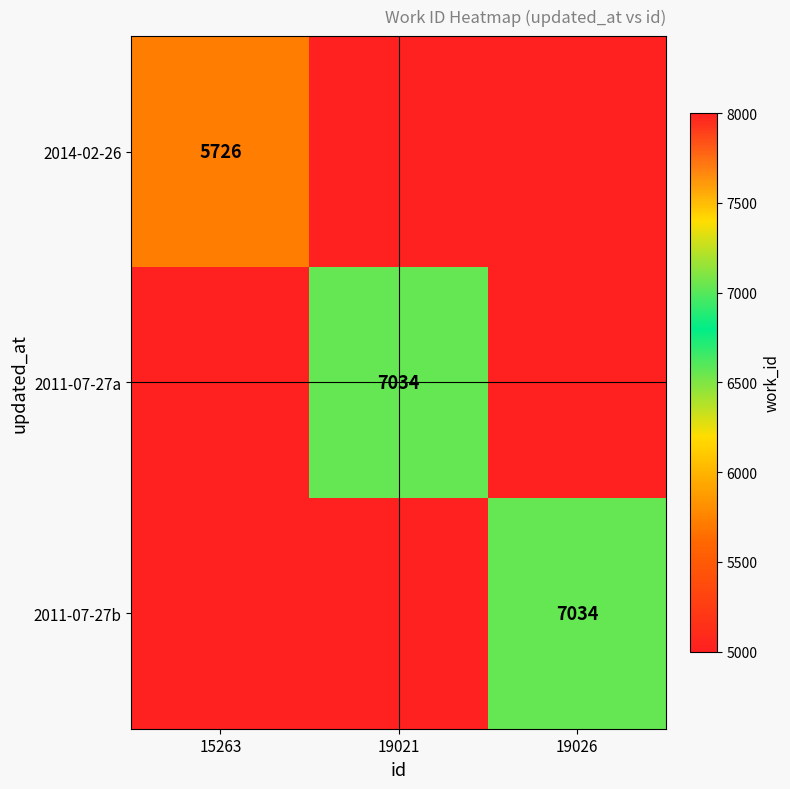

Is it true that 2011-07-27b equals 7034 at 19026?

True